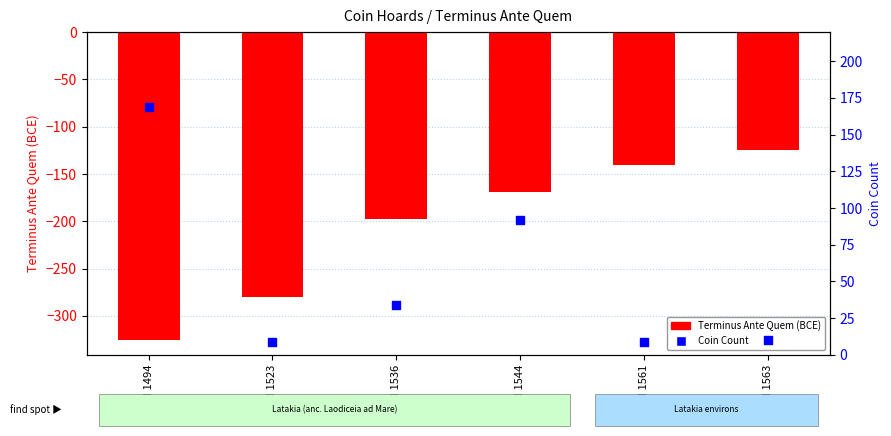

Which series has the largest Y range (max minus min)?

Terminus Ante Quem